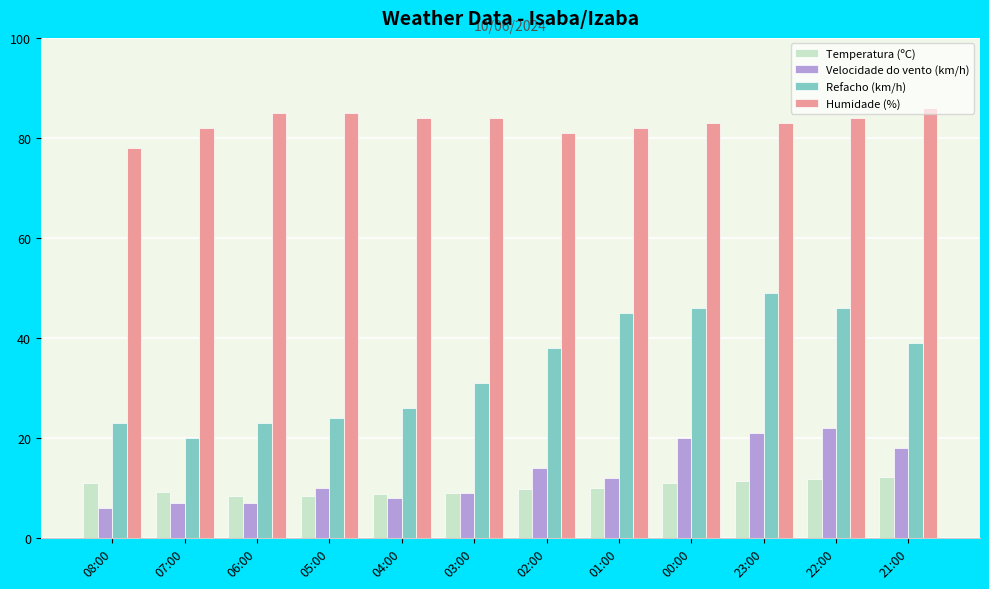

What is the total value across all series at 04:00?

126.7